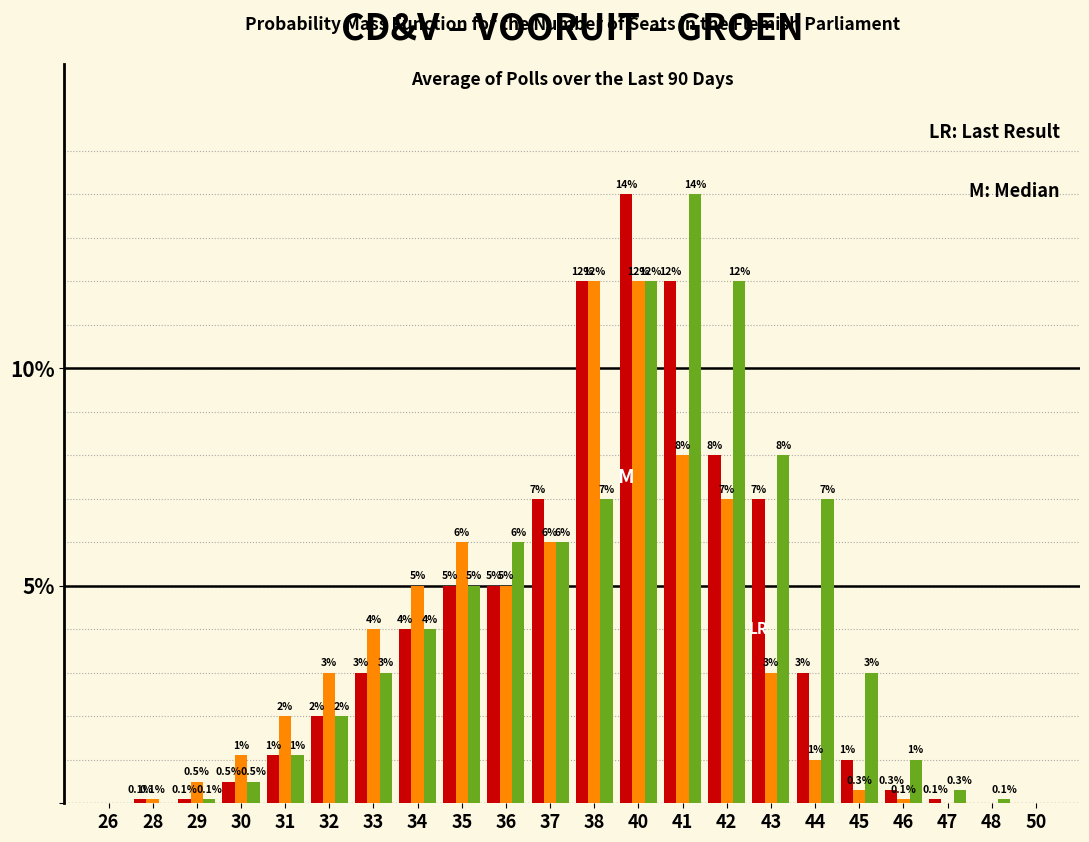

What is the total value across all series at 34?

13.0